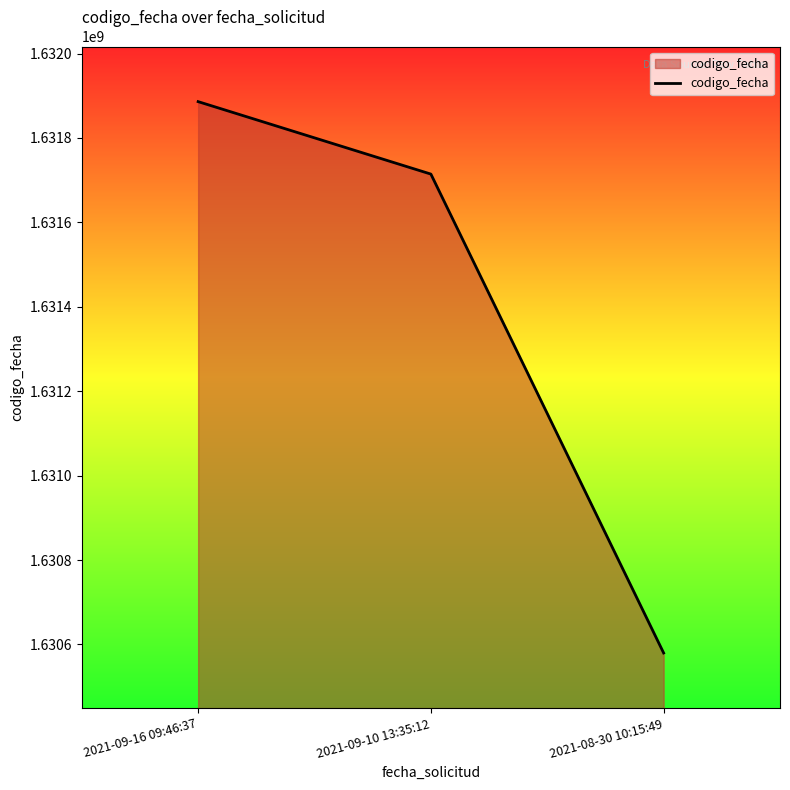

Reading left to right, transcribe all the data shown in this chart.

2021-09-16 09:46:37=1631886162	2021-09-10 13:35:12=1631714472	2021-08-30 10:15:49=1630579702